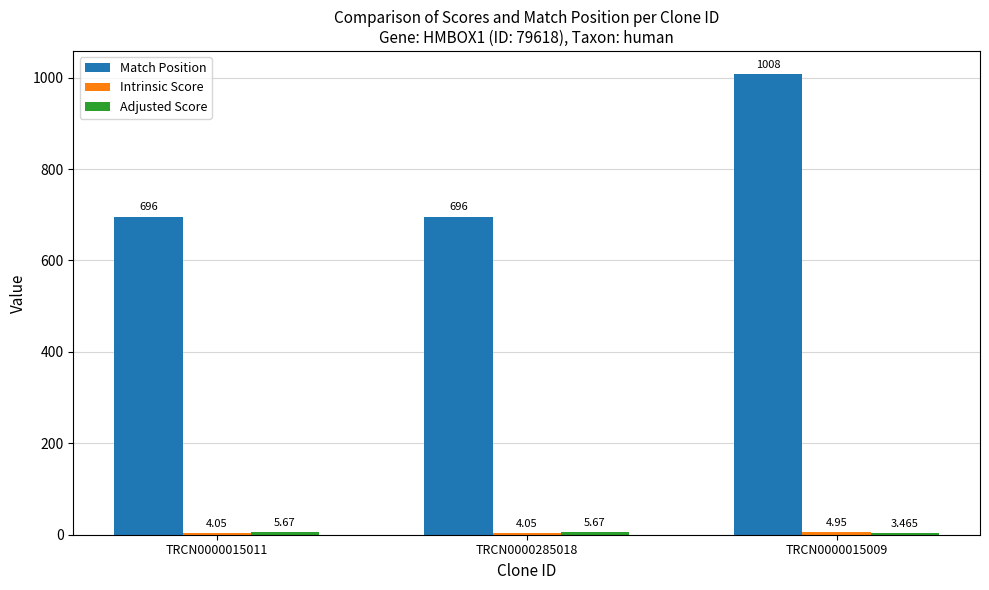

Between TRCN0000015011 and TRCN0000015009, which series saw the biggest shift?

Match Position